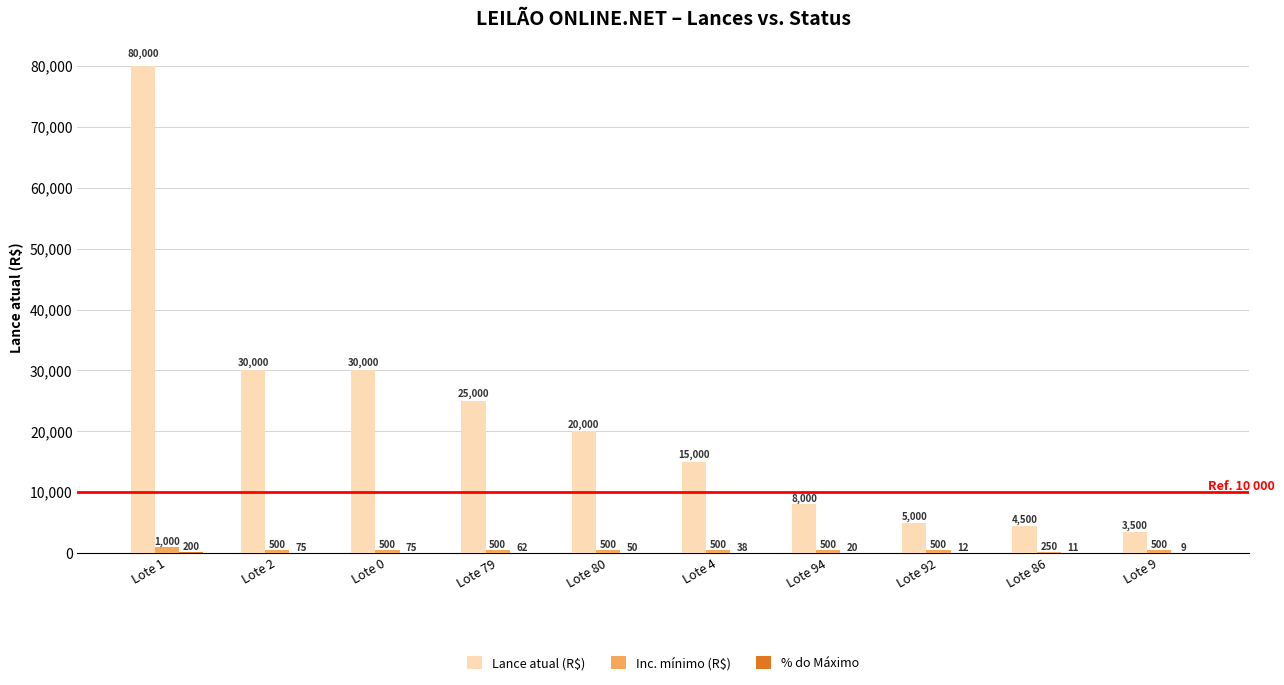

What is the sum of the Lance atual (R$) values at Lote 80 and Lote 86?

24500.0